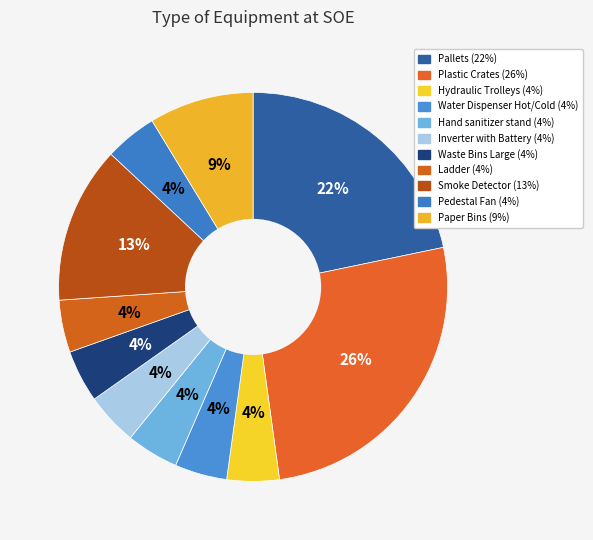

Which category has the smallest portion of the pie?

Hydraulic Trolleys